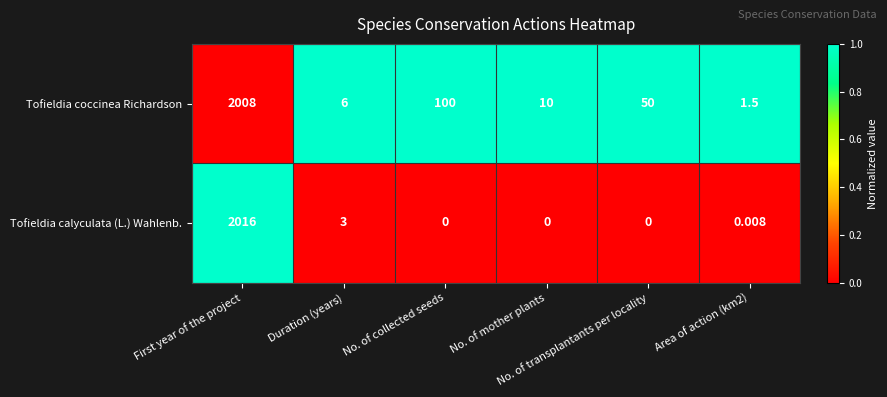

Which series has the widest spread of values?

Tofieldia calyculata (L.) Wahlenb.